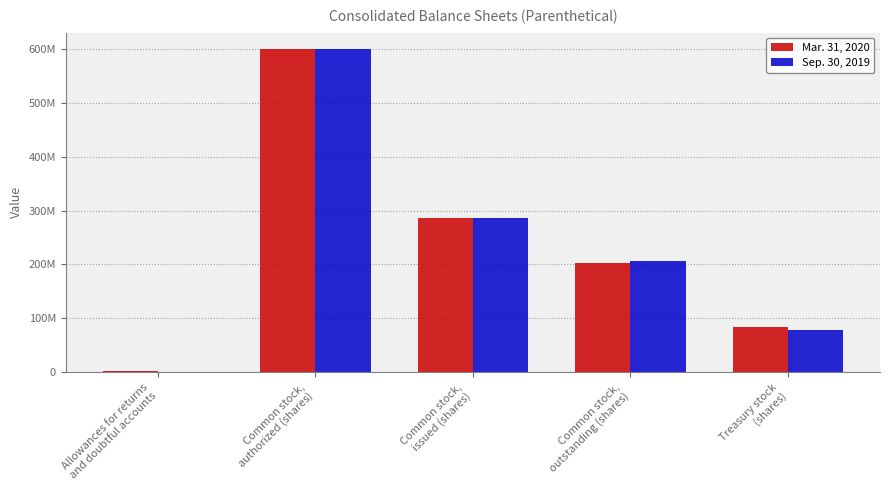

What are all the series names shown in the legend?

Mar. 31, 2020, Sep. 30, 2019